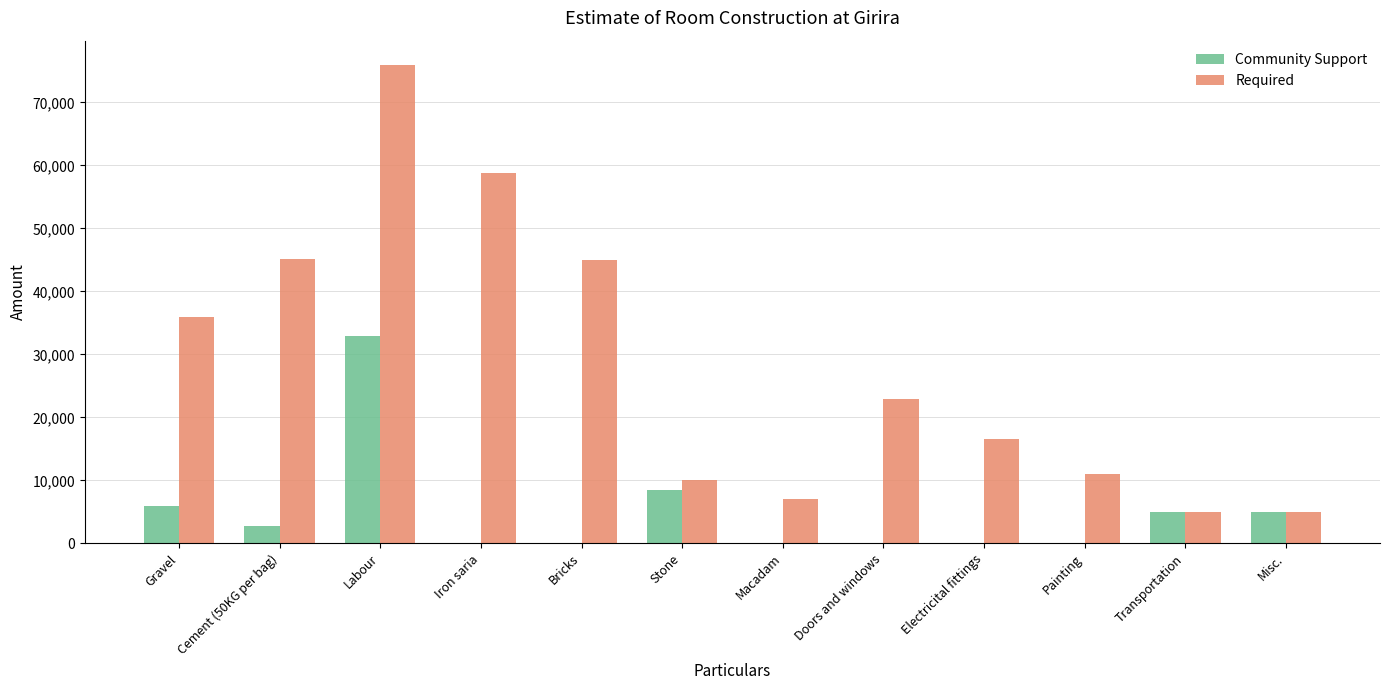

Which series has the largest range (max minus min)?

Required